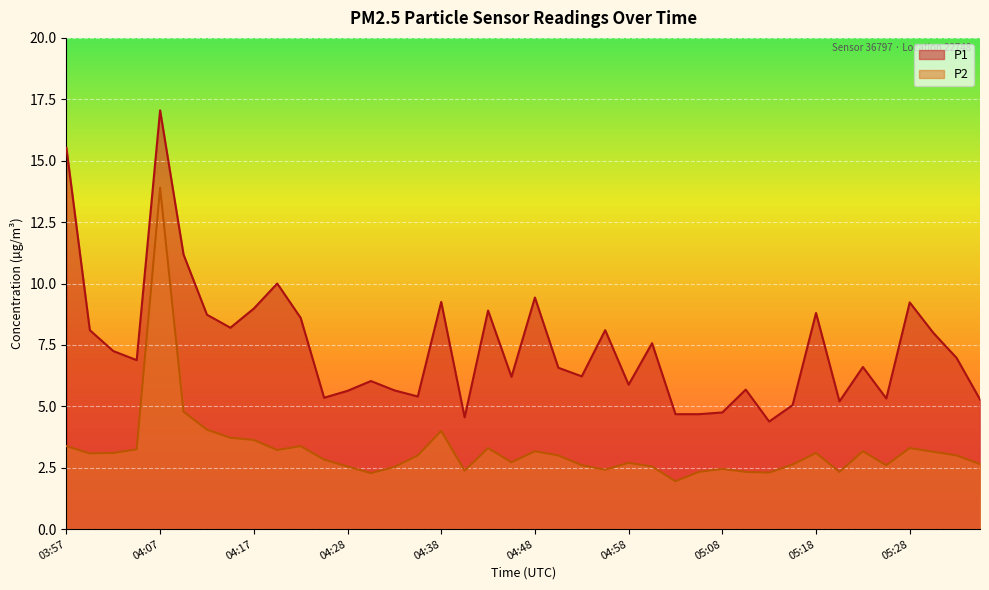

What is the difference between the maximum and minimum values in the P1 series?

12.7